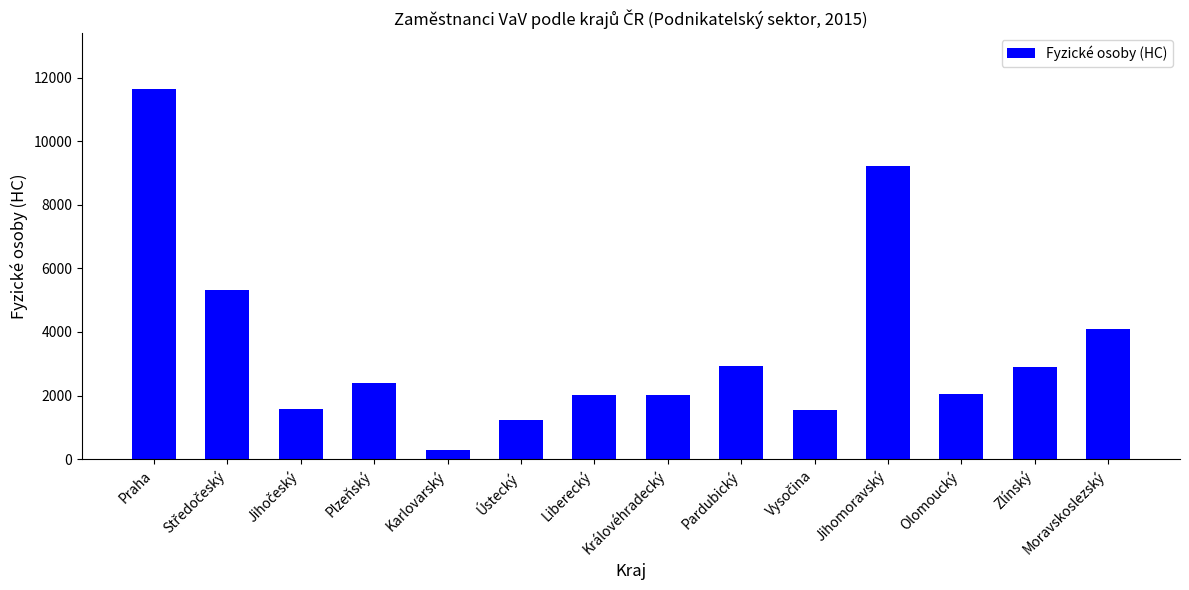

What is the minimum value shown in the chart?

278.9